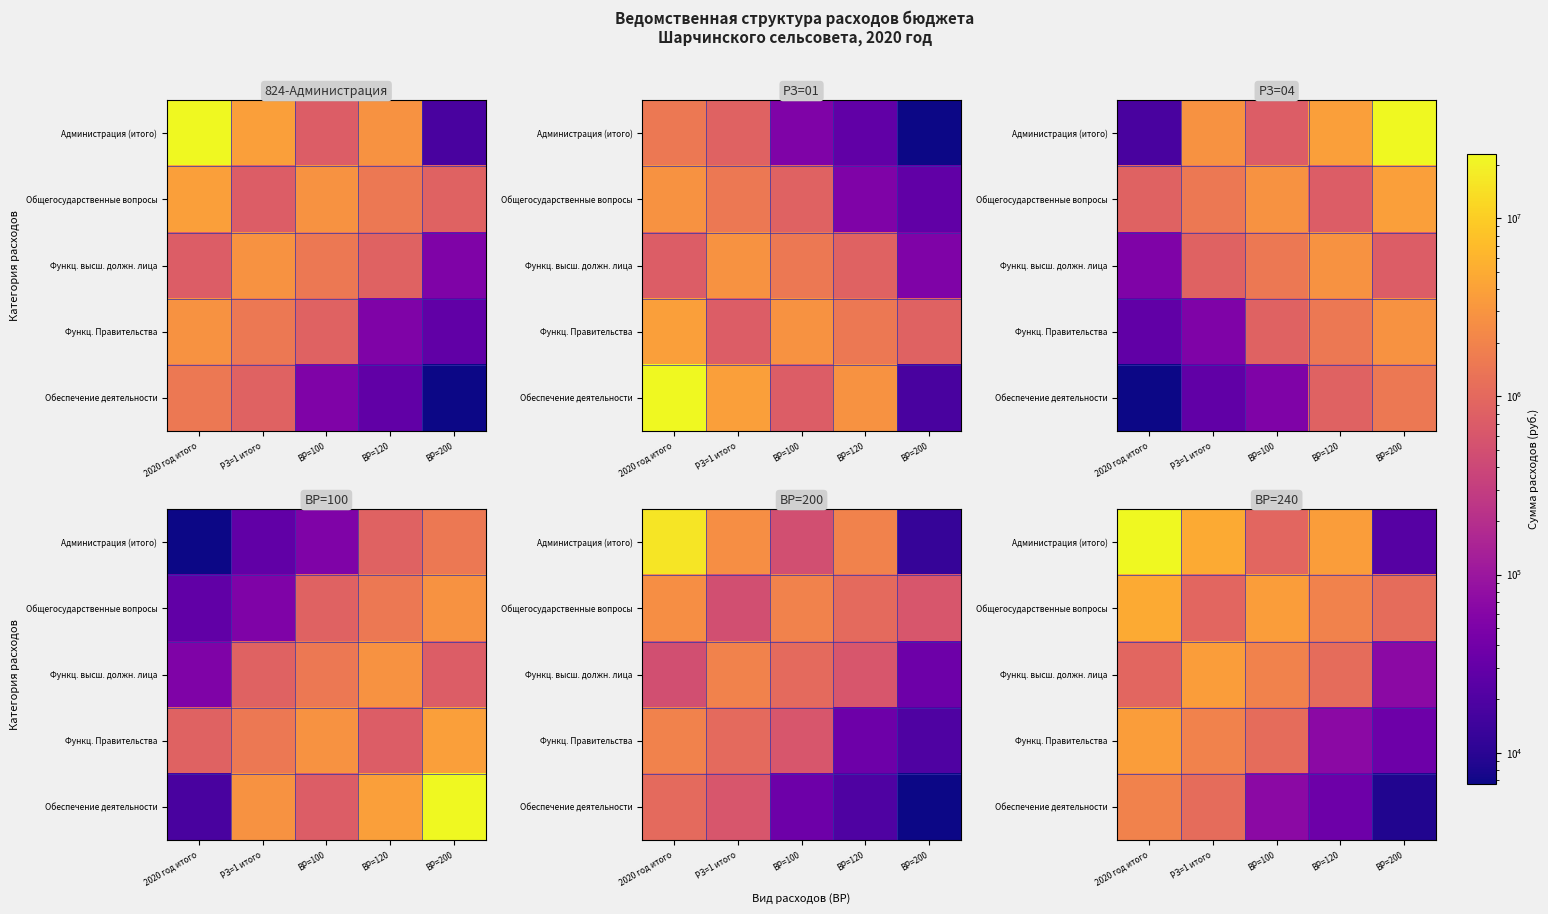

At ВР=200, list the series in order from largest to smallest.

Общегосударственные вопросы, Функц. высш. должн. лица, Функц. Правительства, Администрация (итого), Обеспечение деятельности